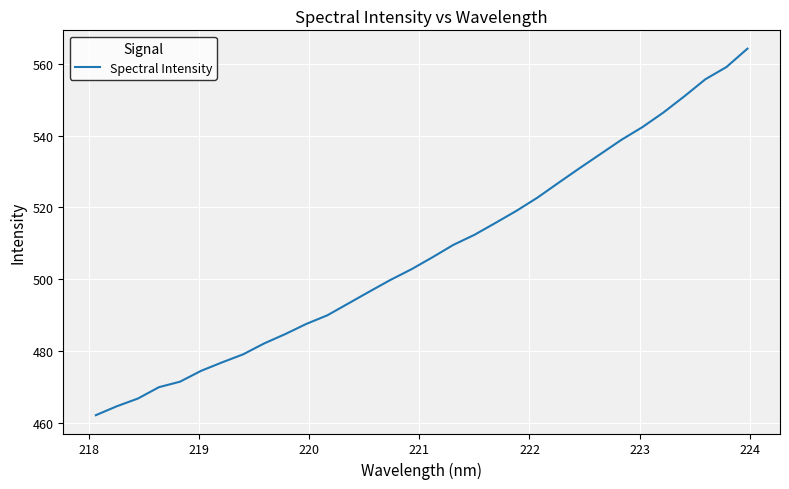

What is the greatest value displayed?

564.2